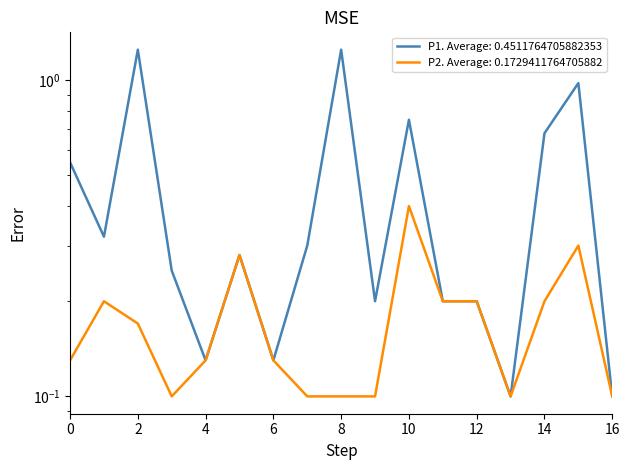

True or false: P2 and P1 intersect in this chart.

False